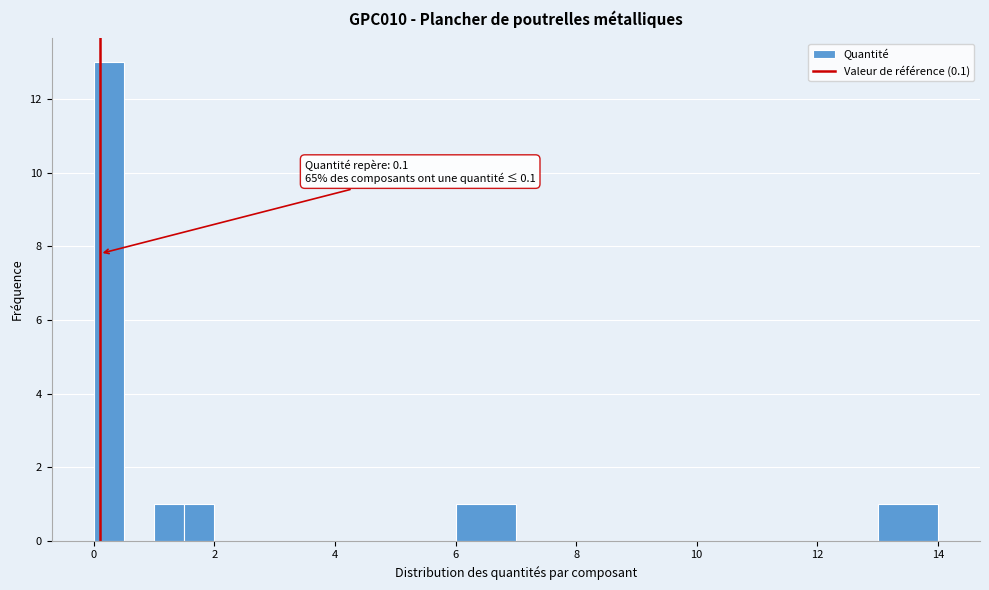

Read against the x-axis, roughly where is the centre of the tallest bar?

0.2